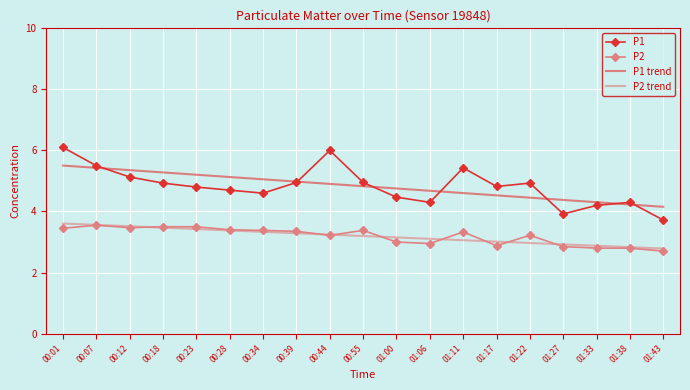

True or false: P1 trend and P2 trend cross at least once.

False